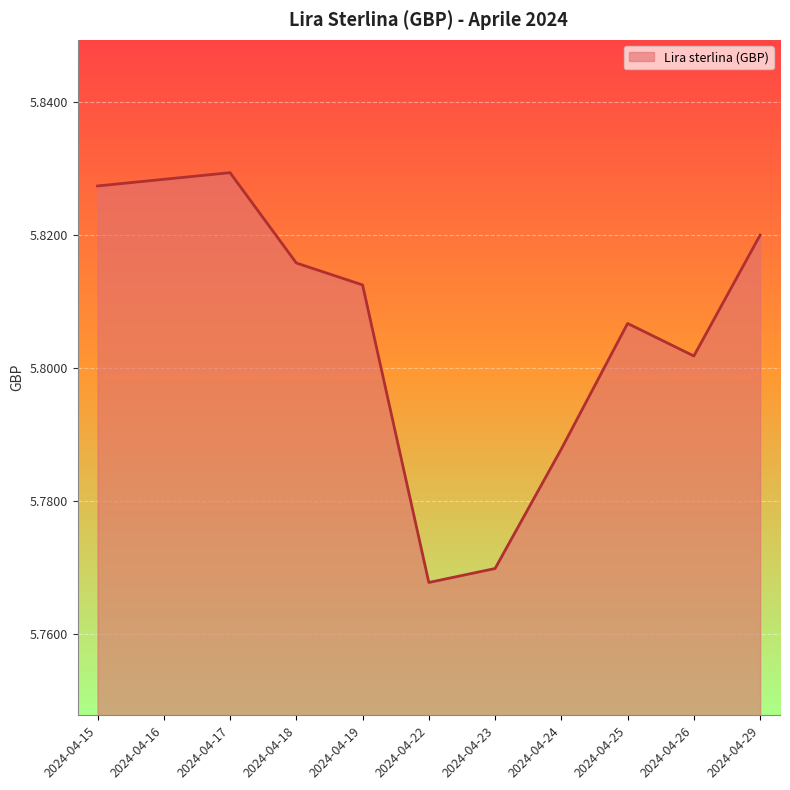

Approximately how many times larger is the value at 2024-04-17 compared to 2024-04-24?

1.0